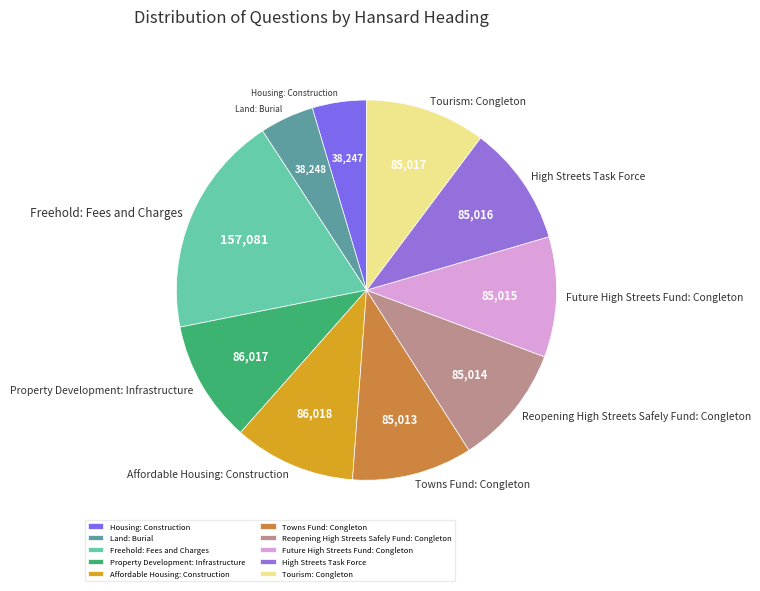

What is the ratio of the value at Property Development: Infrastructure to the value at Reopening High Streets Safely Fund: Congleton?

1.0